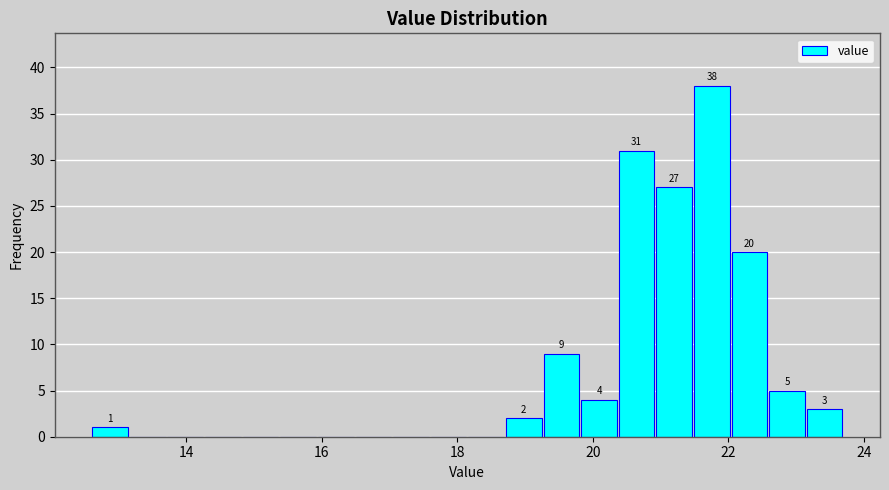

Around what value on the x-axis is the tallest bar? Give the approximate position of its centre, as read against the axis.

21.8